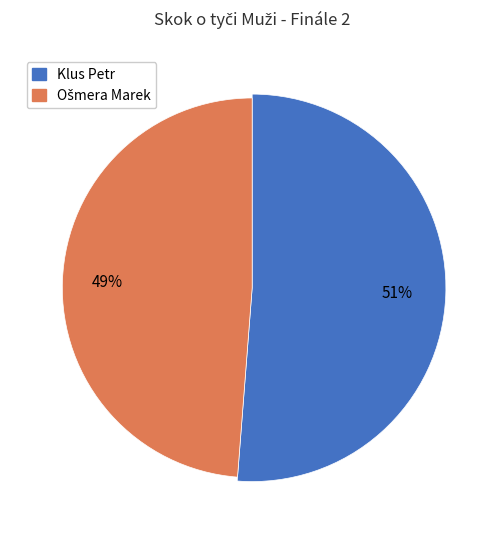

What percentage is the Ošmera Marek slice, to the nearest percent?

49%